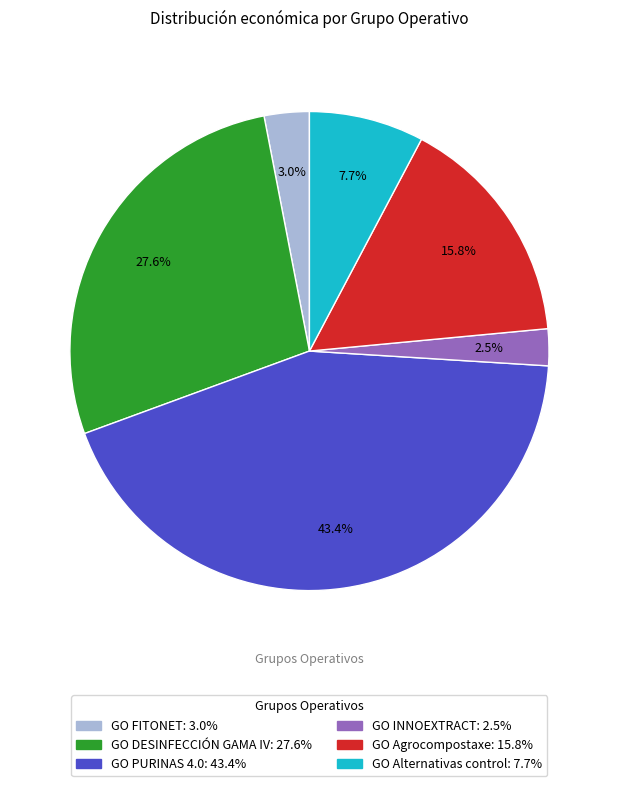

What portion of the pie excludes GO DESINFECCIÓN GAMA IV?

72.4%